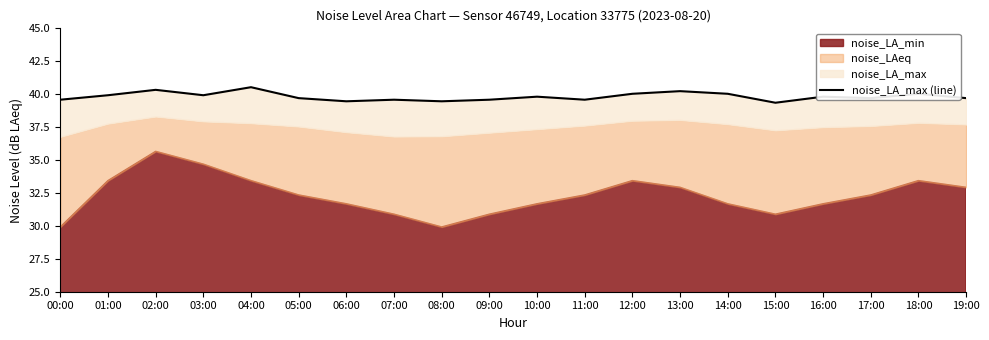

Approximately how many times larger is the value at 05:00 compared to 04:00?

1.0